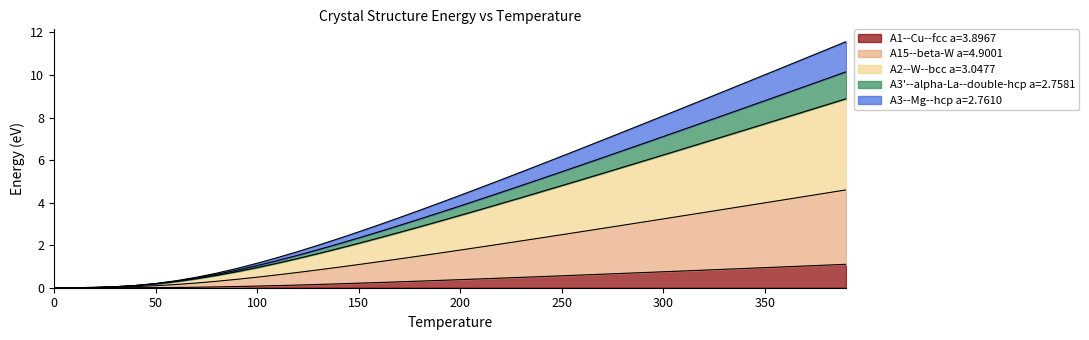

How many data points does each series have?

40